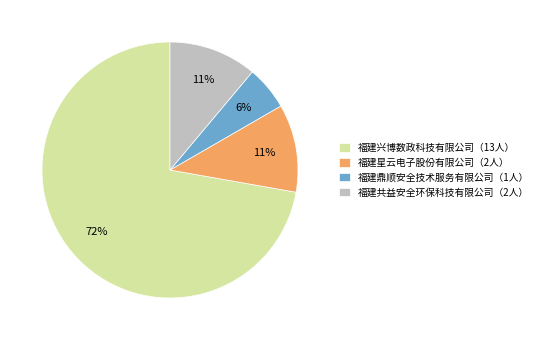

Which category has the biggest portion of the pie?

福建兴博数政科技有限公司（13人）